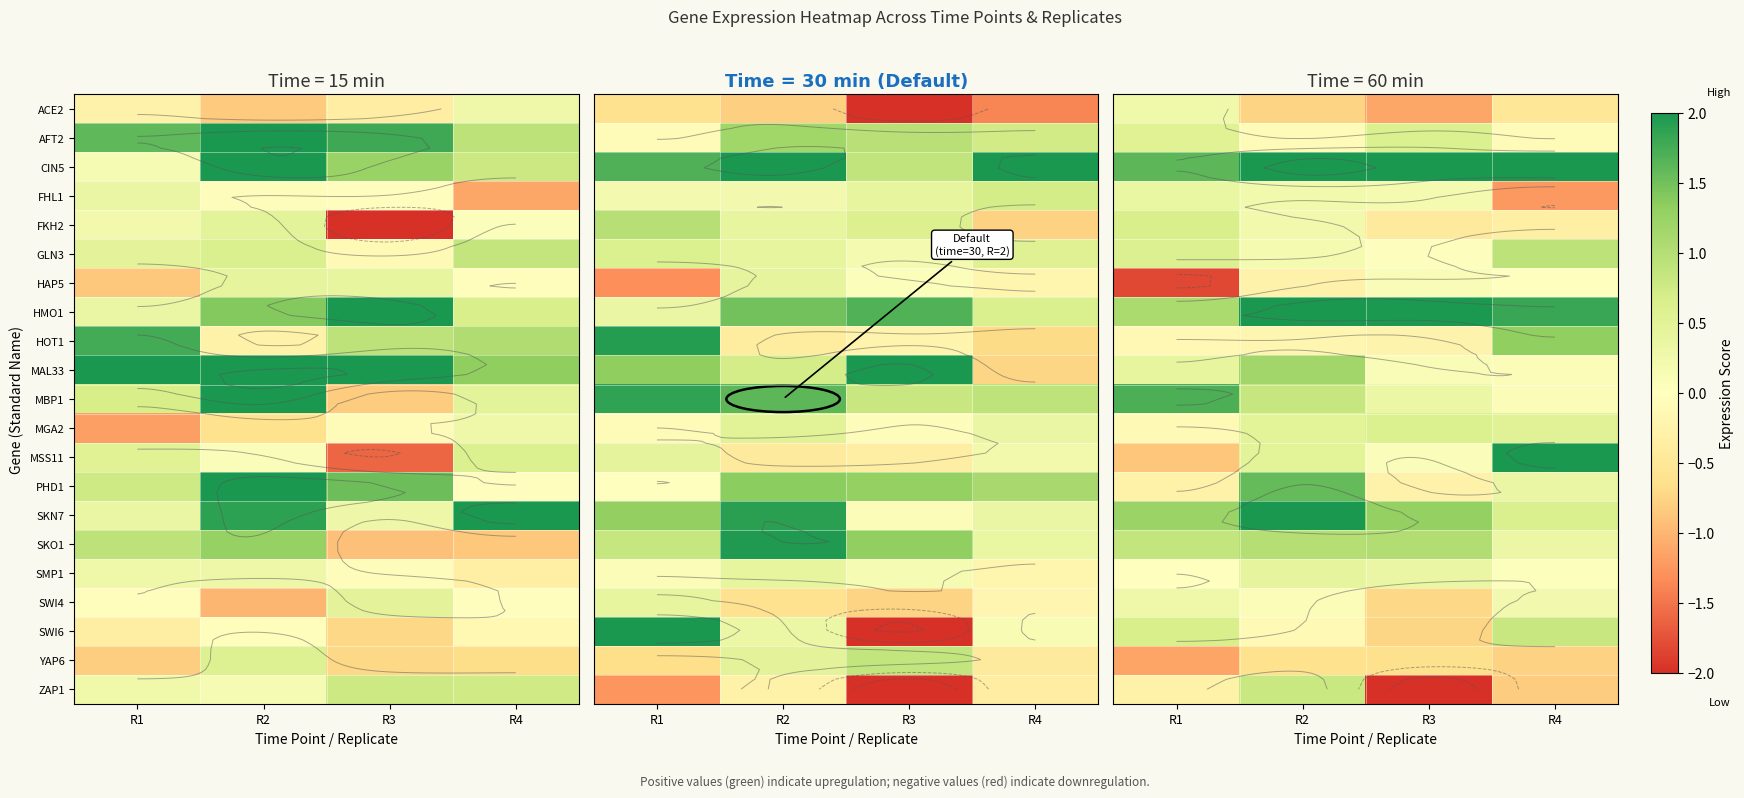

What is the difference between the ACE2 values at R1 and R3?

1.4